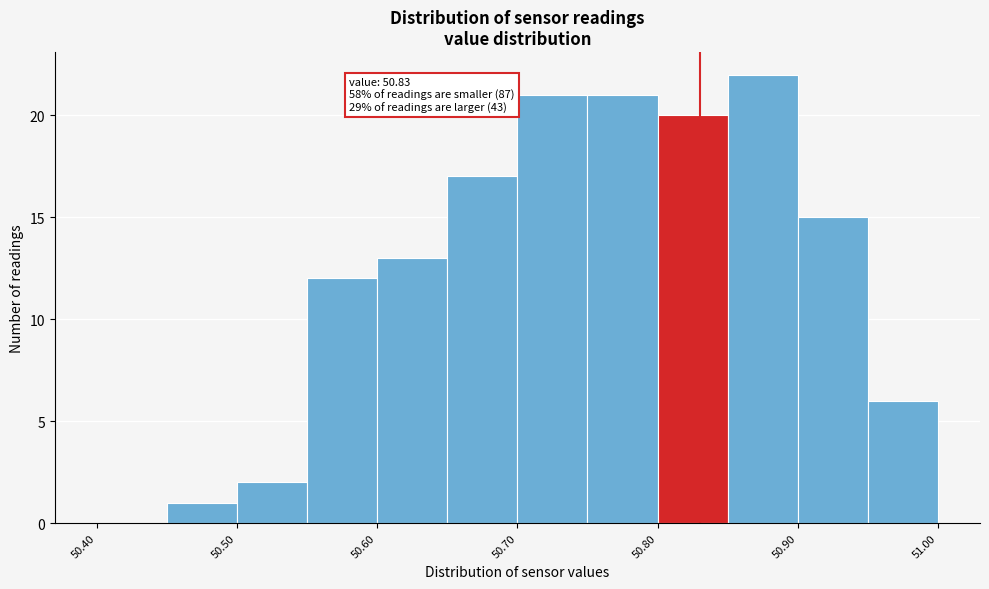

Over which range of the x-axis is the bar tallest?

50.85 to 50.90